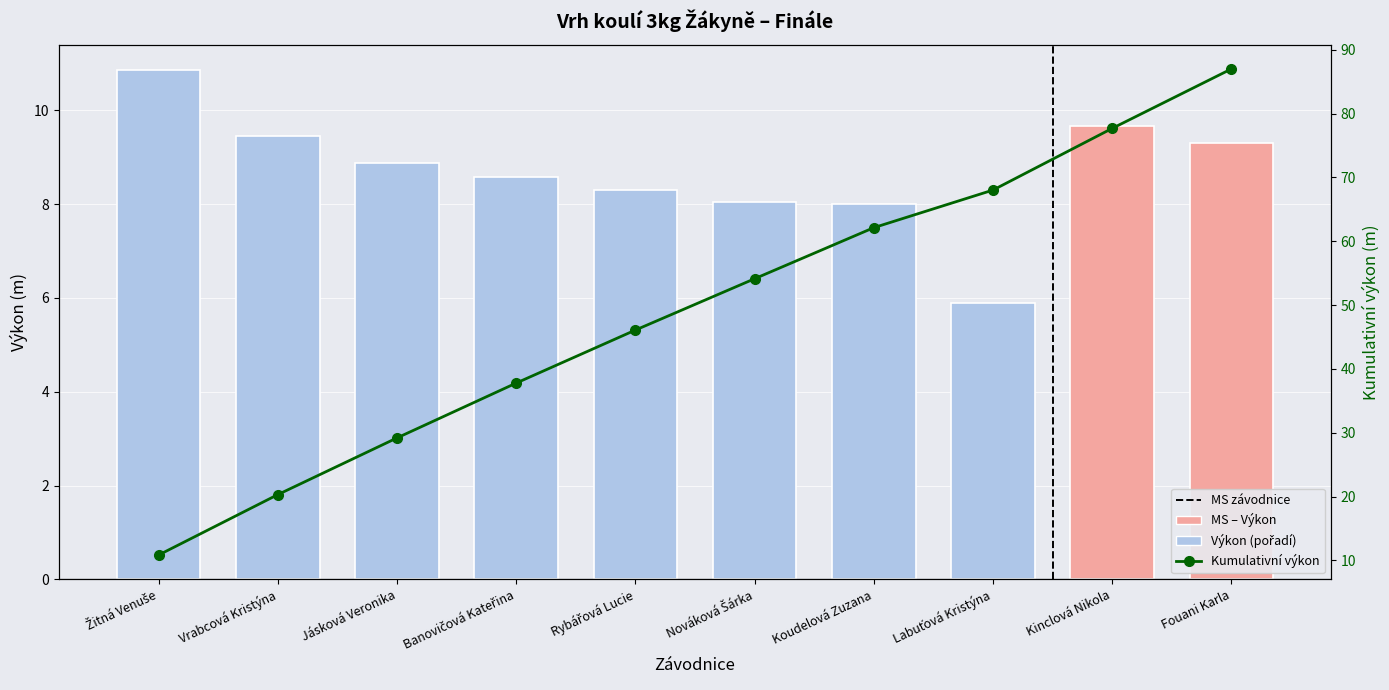

What is the difference between the maximum and minimum values?

5.0